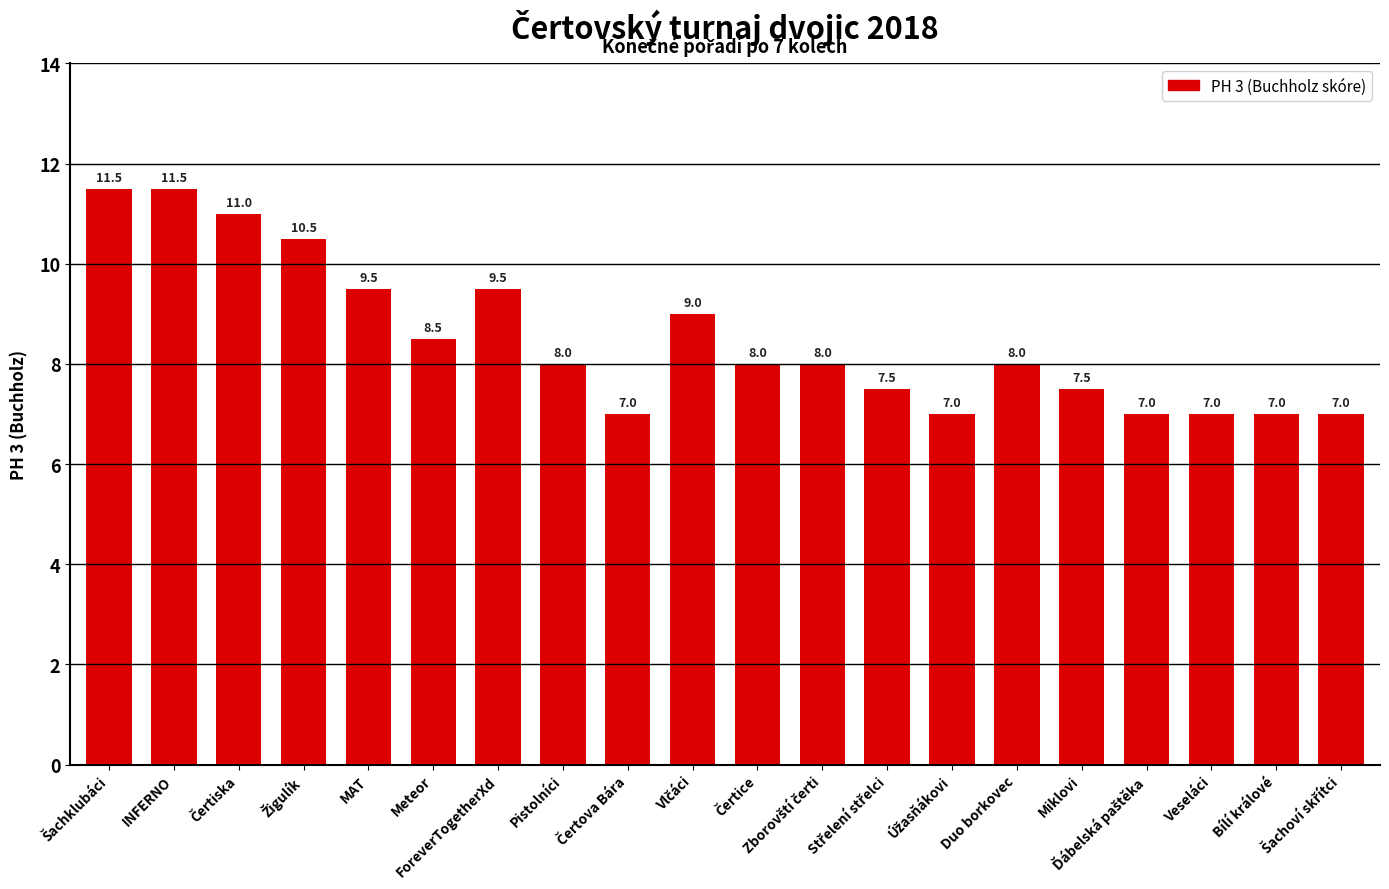

What is the maximum value shown in the chart?

11.5